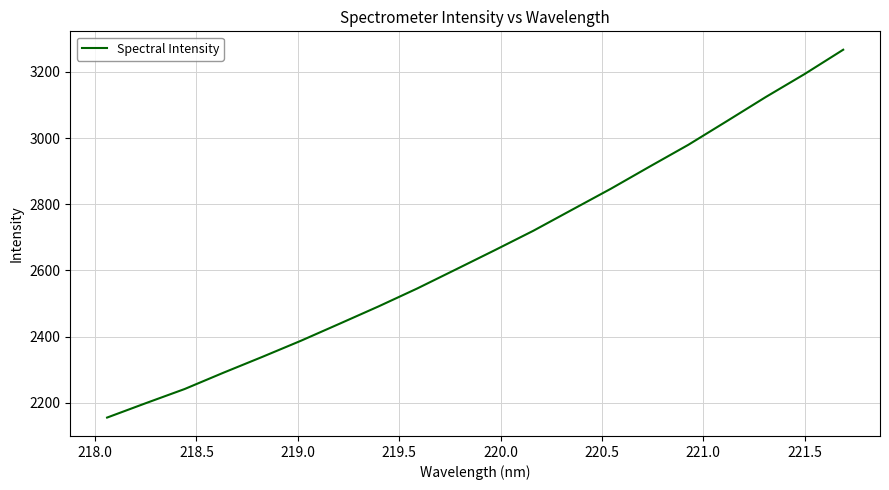

What is the difference between the maximum and minimum values?

1111.6